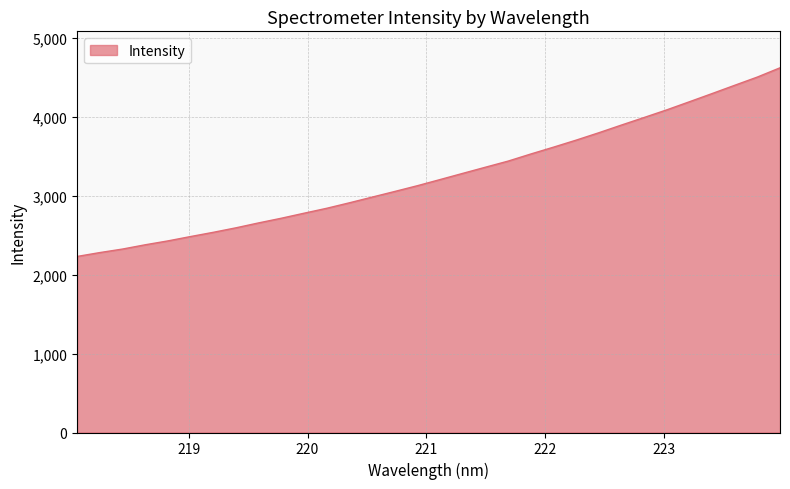

What is the smallest value displayed?

2229.9